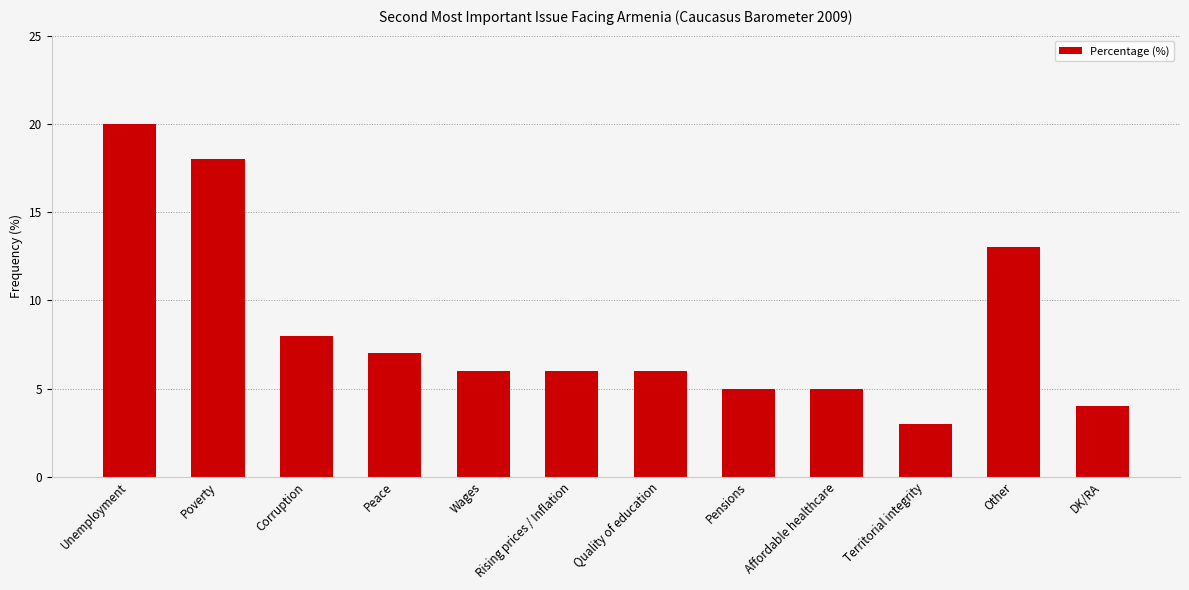

What is the average value?

8